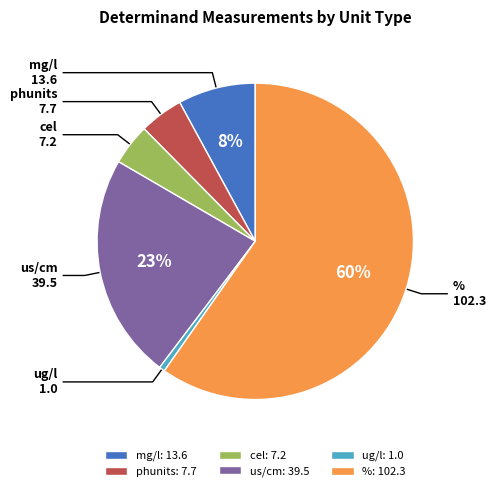

How many slices are in this pie chart?

6